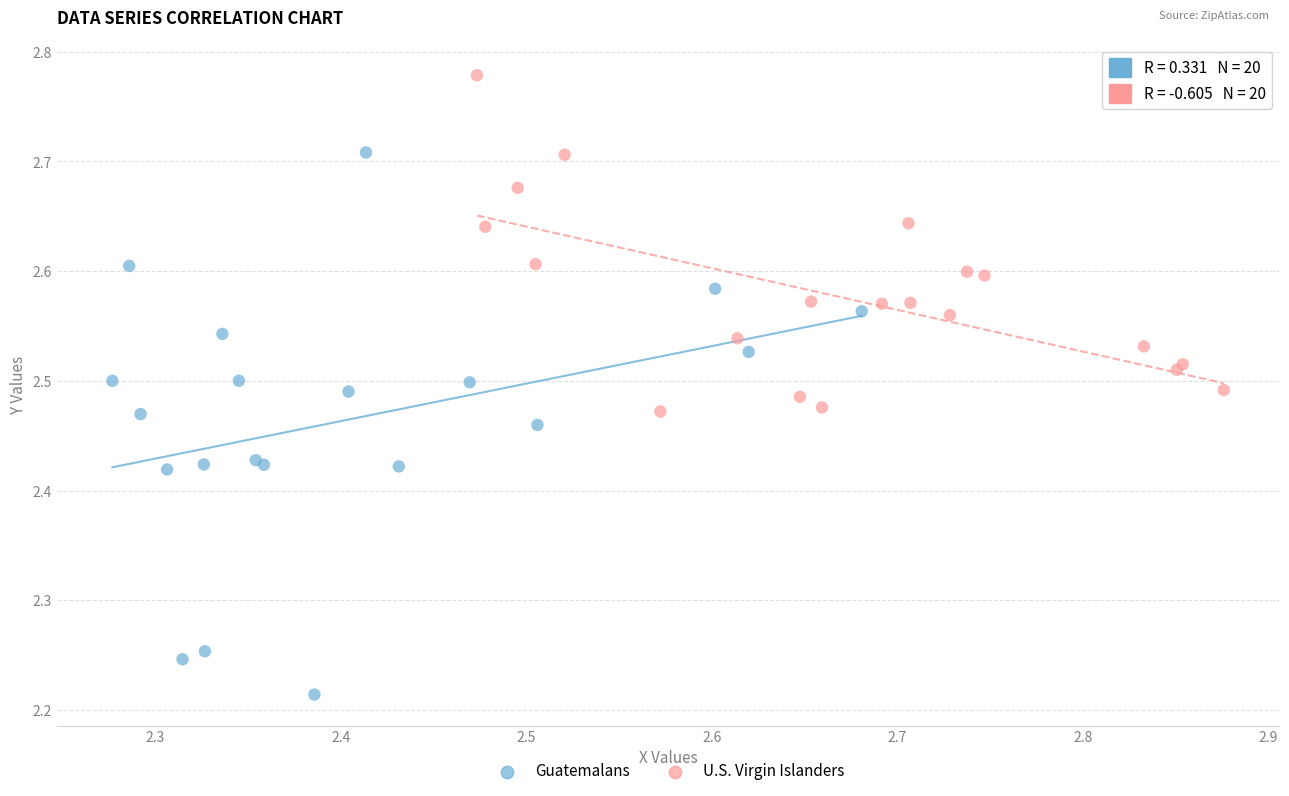

Which series contains the lowest Y value?

Guatemalans